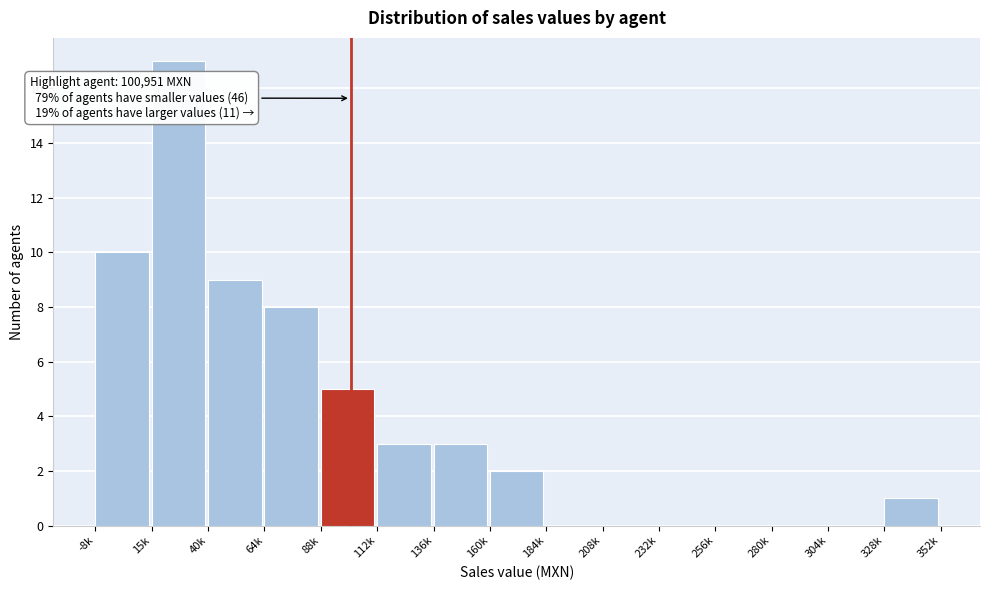

Reading right to left, list all the values displayed in this chart.

328k=1	304k=0	280k=0	256k=0	232k=0	208k=0	184k=0	160k=2	136k=3	112k=3	88k=5	64k=8	40k=9	15k=17	-8k=10